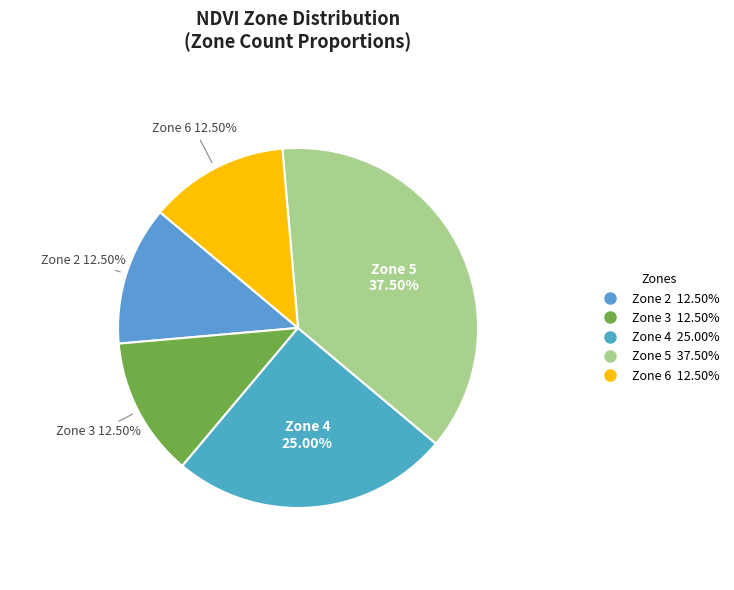

Between Zone 2 and Zone 5, which is larger?

Zone 5